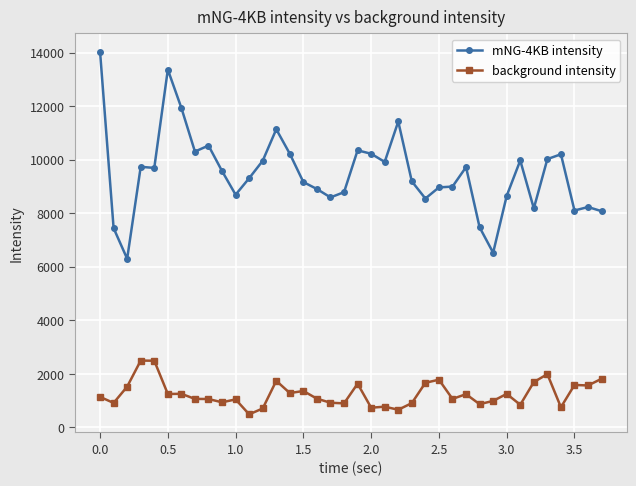

Which series has the largest range (max minus min)?

mNG-4KB intensity